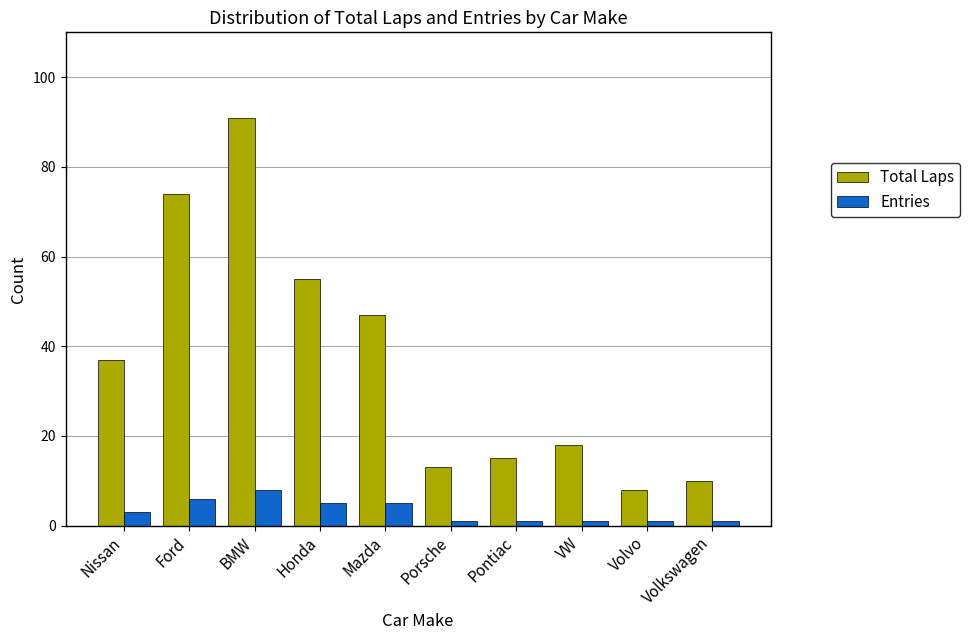

What is the total value across all series at Honda?

60